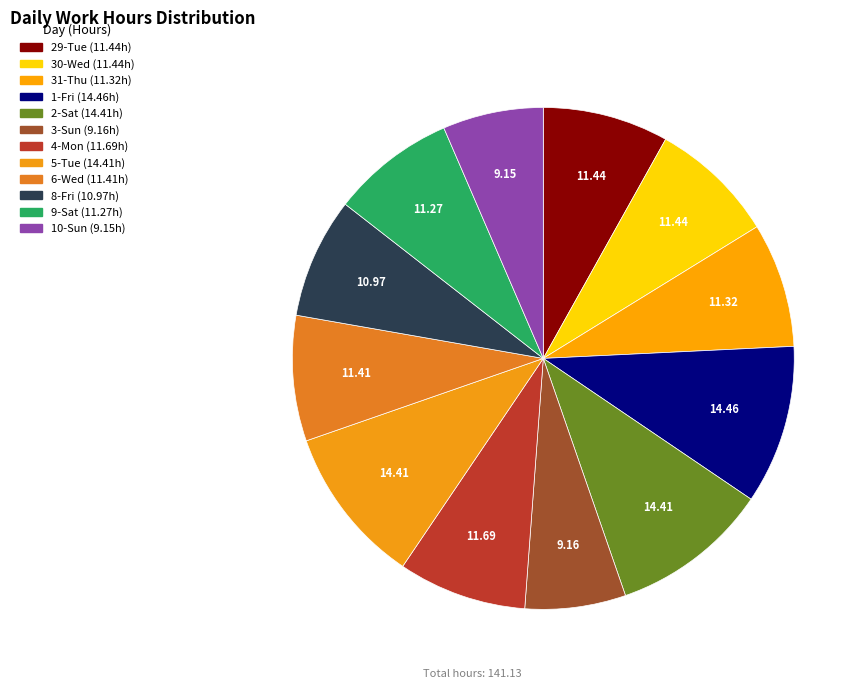

What is the largest slice in the pie chart?

1-Fri